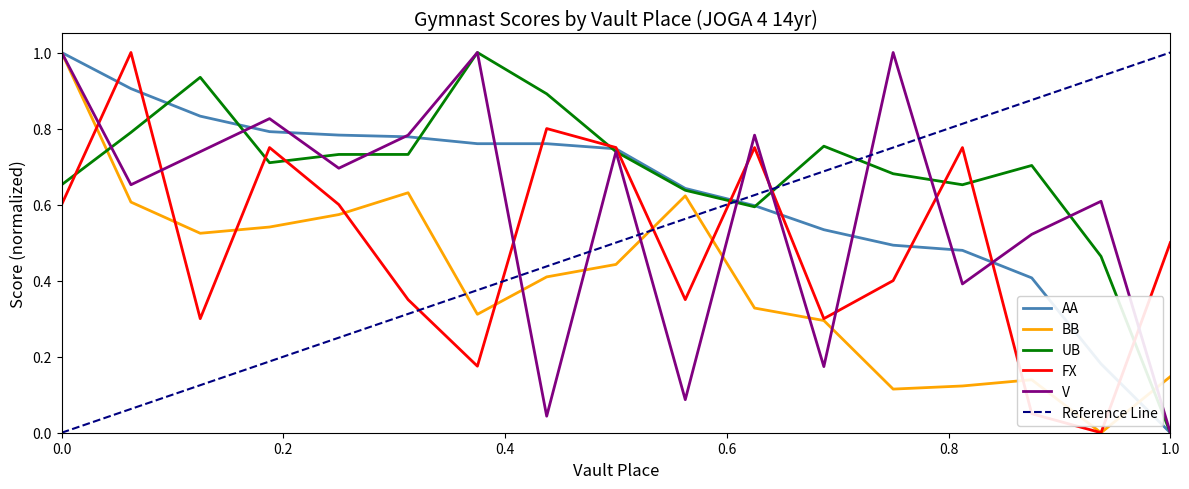

At which category does BB reach its first local valley?

3